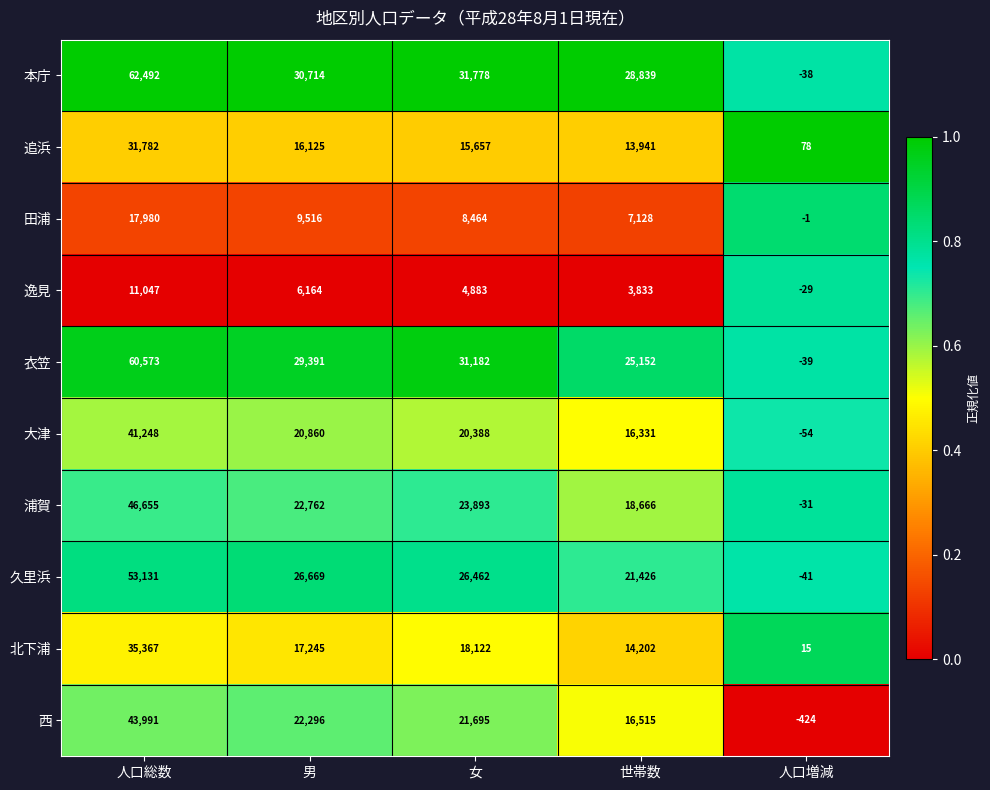

True or false: 追浜 has a value of 15657 at 女.

True